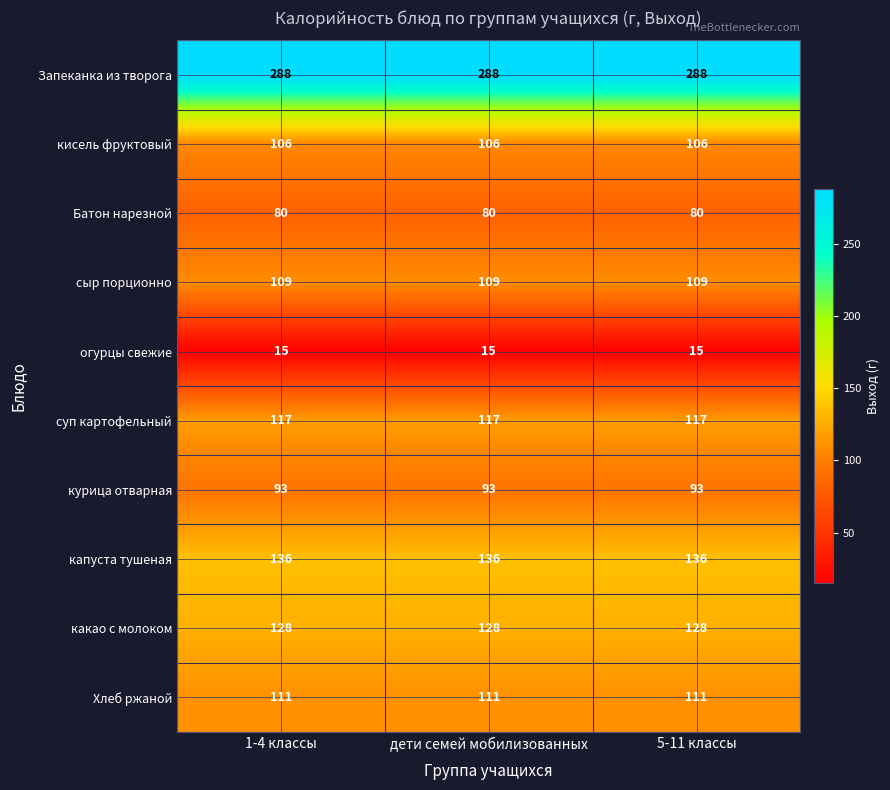

The сыр порционно series shows 109 at 1-4 классы. True or false?

True